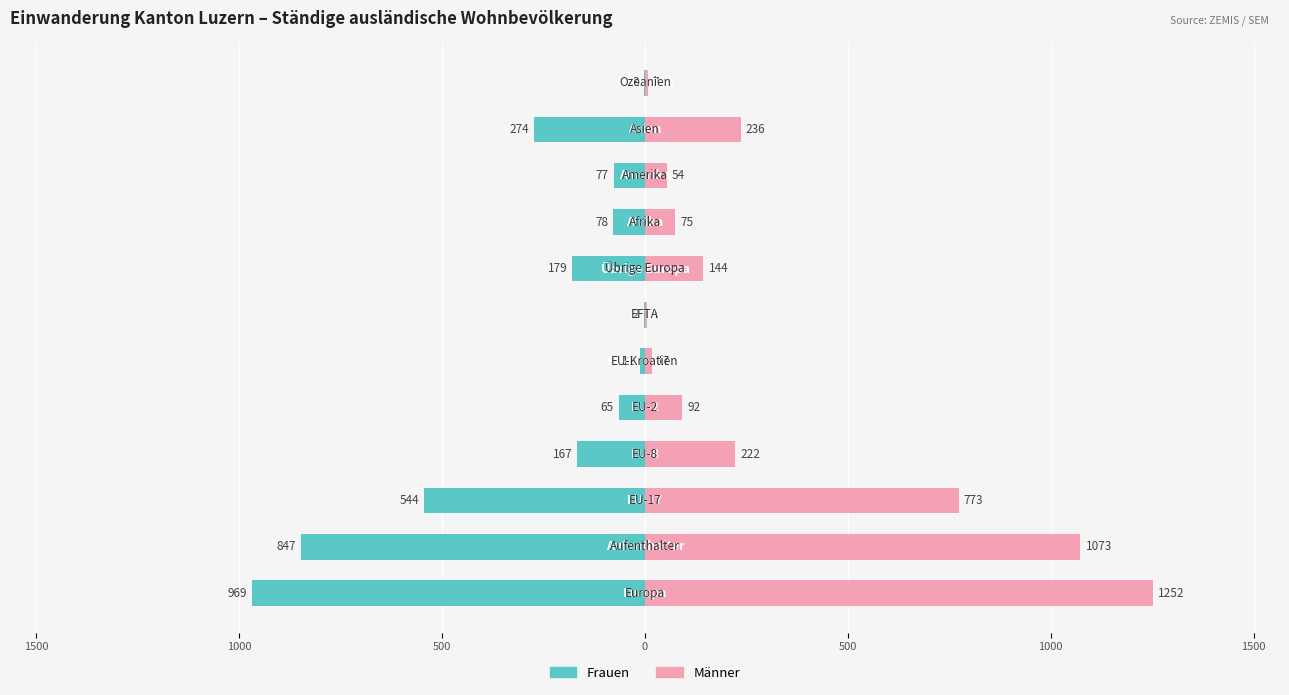

What is the difference between the maximum and second lowest values in the Männer series?

1245